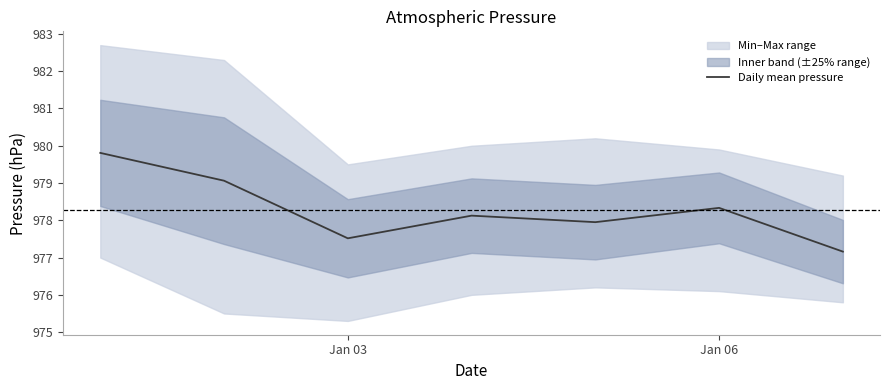

True or false: Daily mean pressure has a value of 459.8 at Jan 06.

False